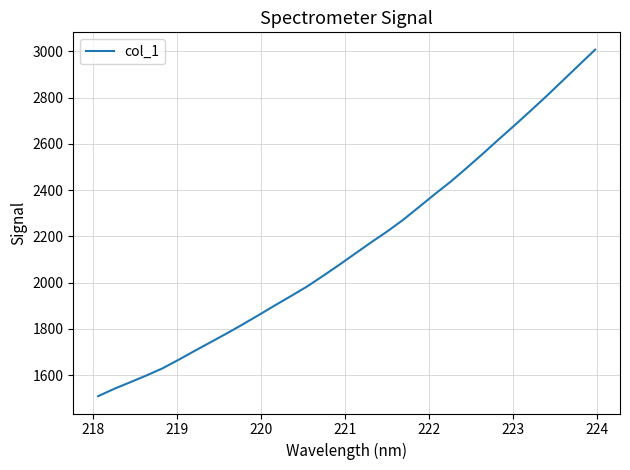

What is the greatest value displayed?

3007.6